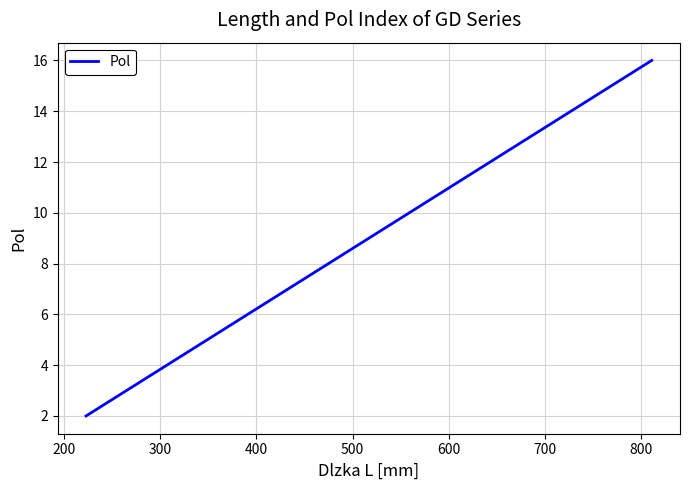

What is the maximum value shown in the chart?

16